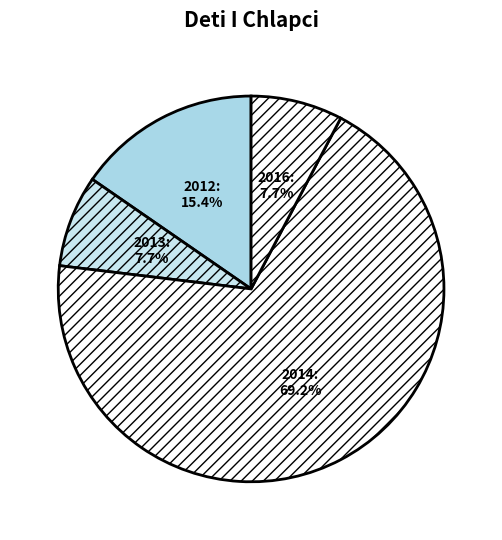

Which category has the biggest portion of the pie?

2014